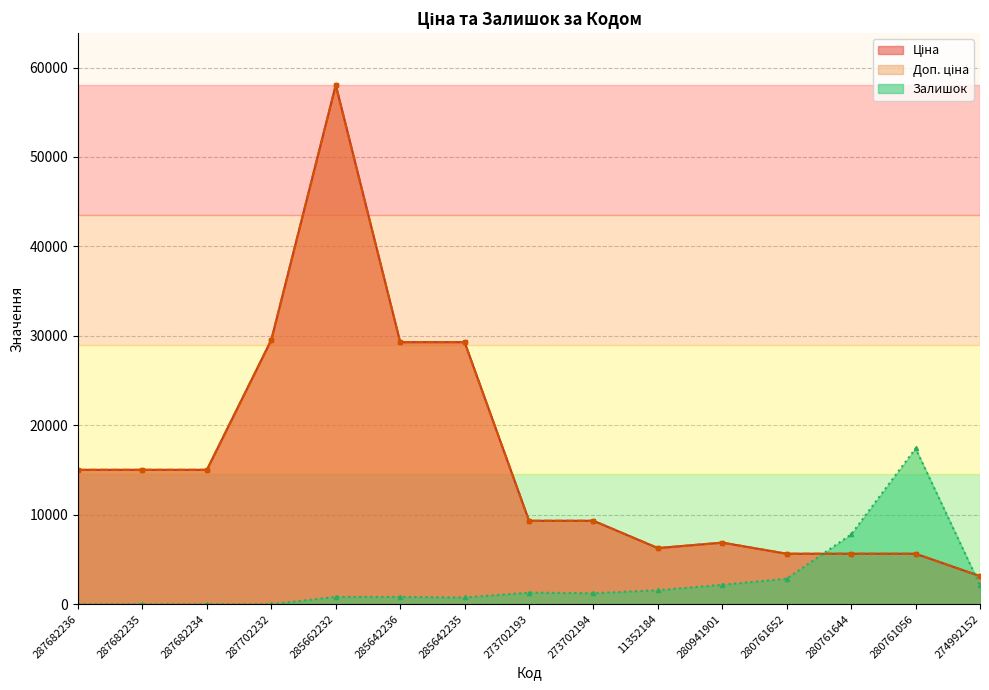

At how many categories does at least one series exceed 25984?

4